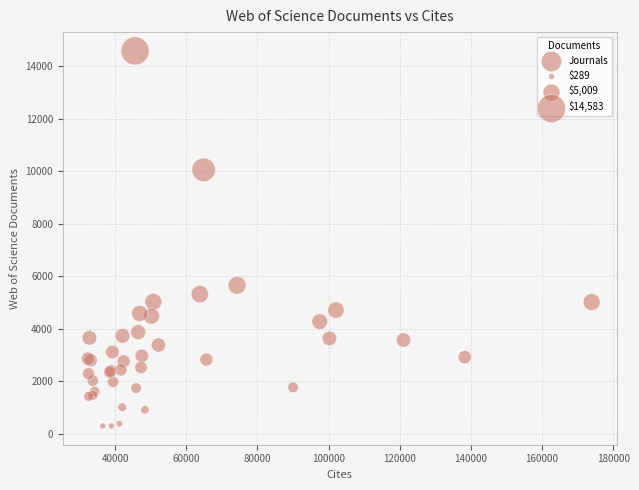

What Y value in the scatter plot is closest to 7436?

5649